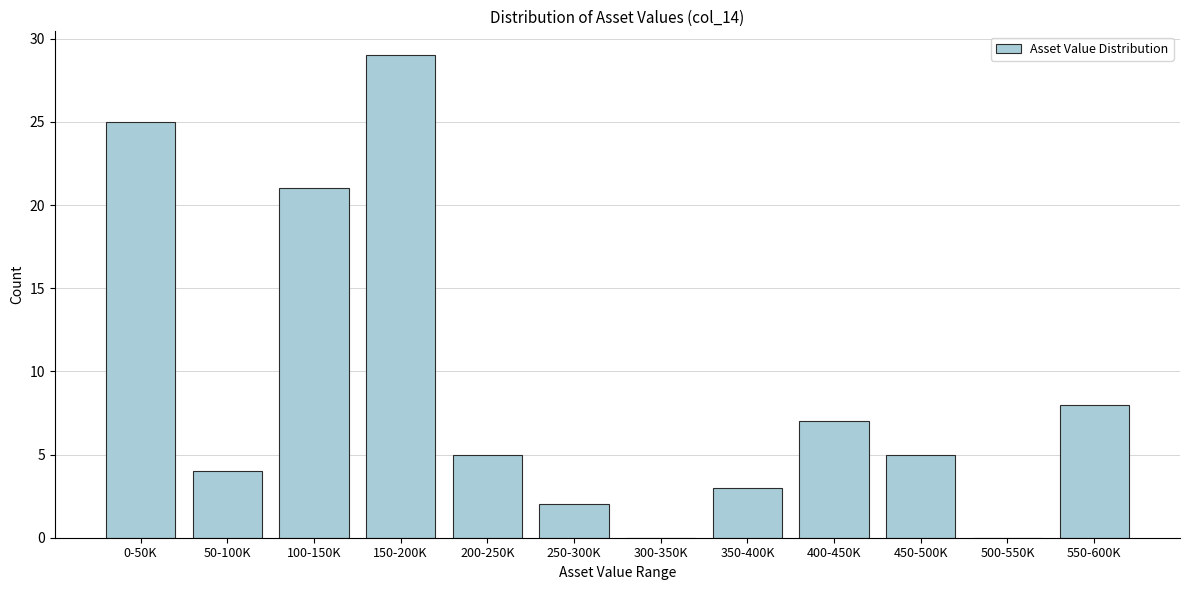

Reading left to right, transcribe all the data shown in this chart.

0-50K=25	50-100K=4	100-150K=21	150-200K=29	200-250K=5	250-300K=2	300-350K=0	350-400K=3	400-450K=7	450-500K=5	500-550K=0	550-600K=8